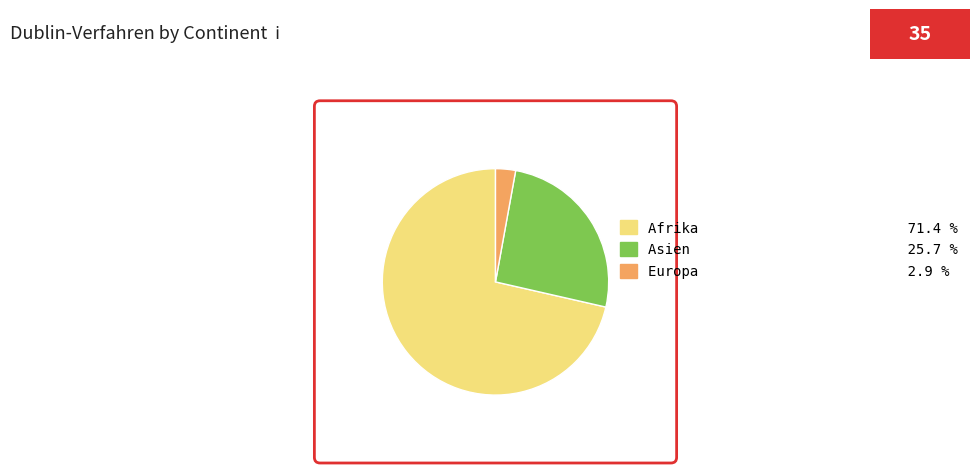

Is there any slice that represents more than half of the pie?

Yes